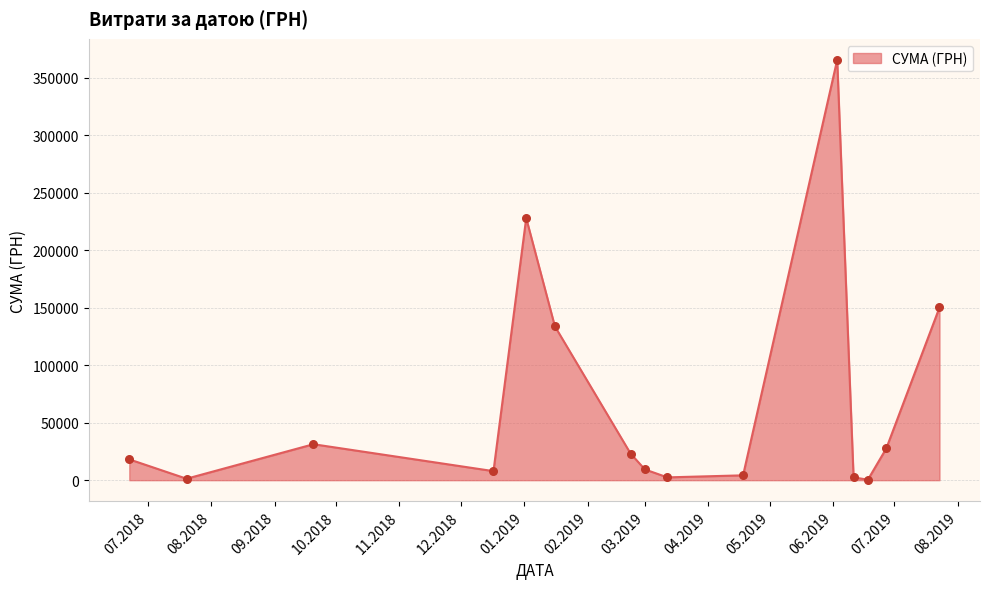

What is the greatest value displayed?

365484.0